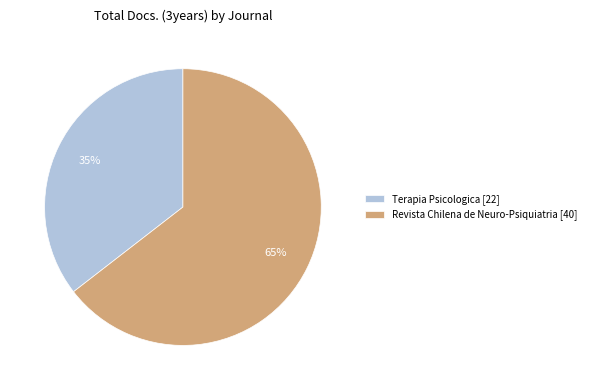

Combined, do Terapia Psicologica and Revista Chilena de Neuro-Psiquiatria account for over 50%?

Yes